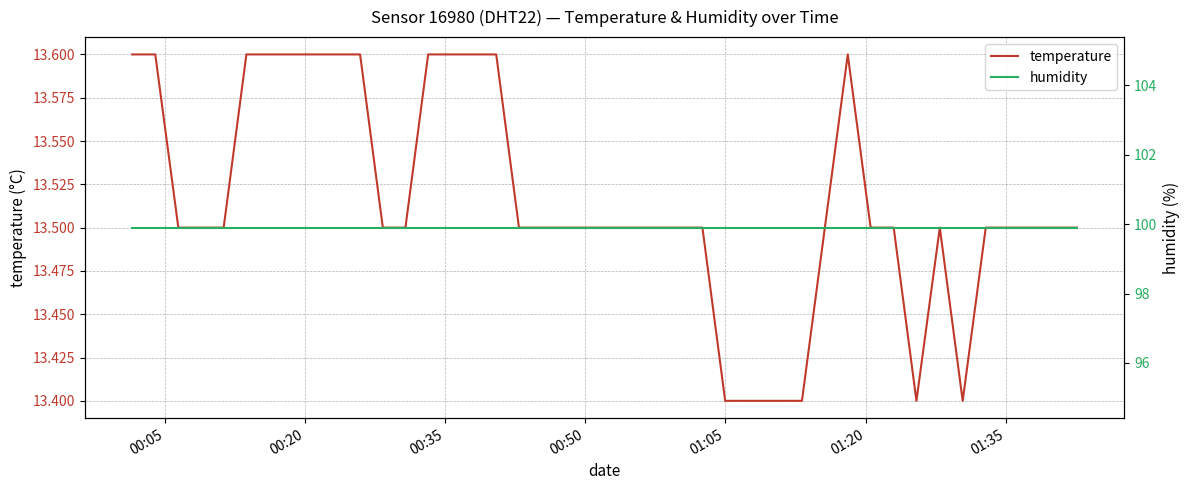

What is the greatest value displayed?

99.9